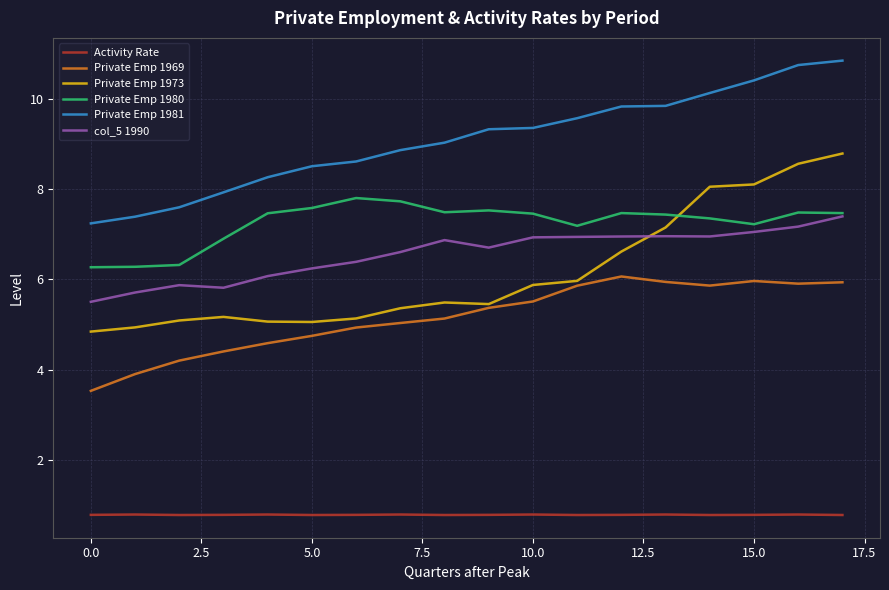

True or false: Private Emp 1973 and Private Emp 1981 intersect in this chart.

False